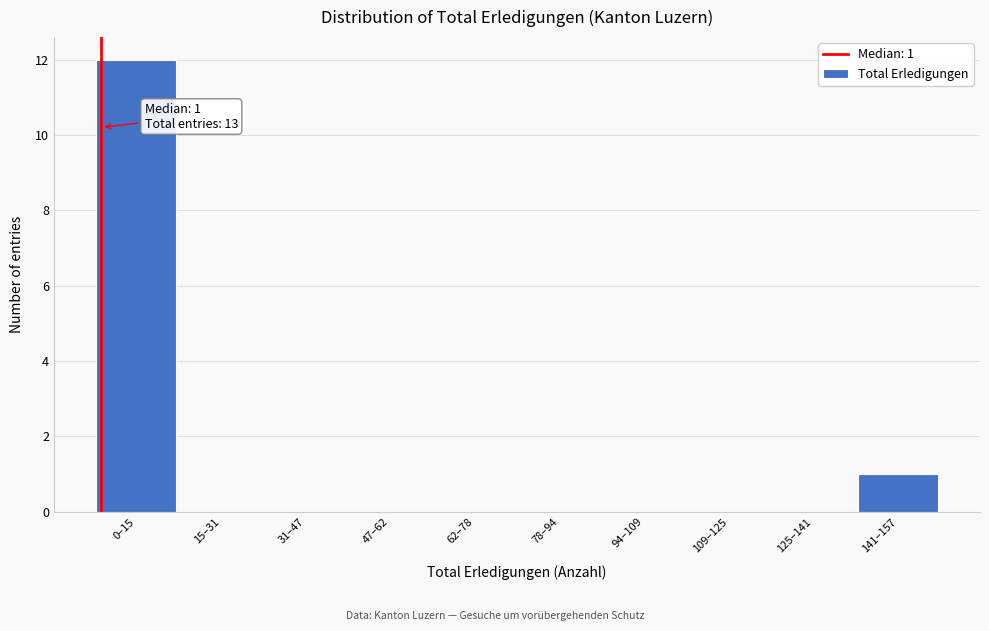

Reading left to right, what are all the values shown in this chart?

0–15=12	15–31=0	31–47=0	47–62=0	62–78=0	78–94=0	94–109=0	109–125=0	125–141=0	141–157=1